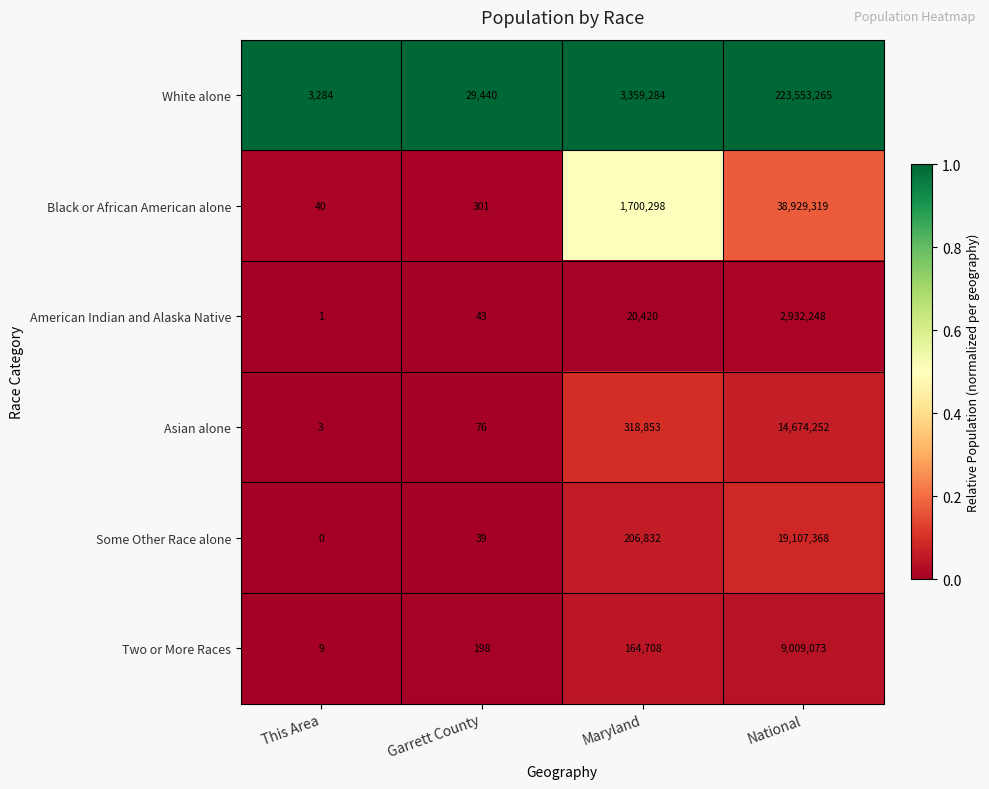

At which label is White alone closest to 111778274?

Maryland